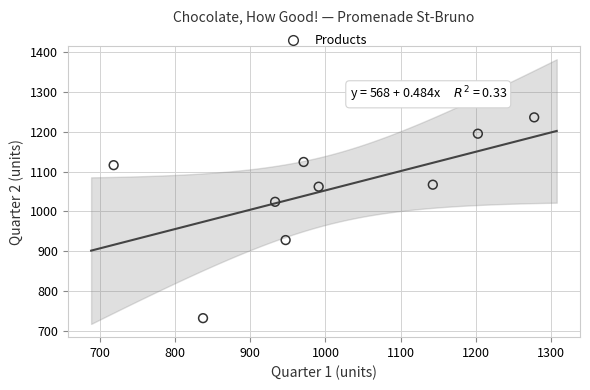

What Y value in the scatter plot is closest to 984?

1024